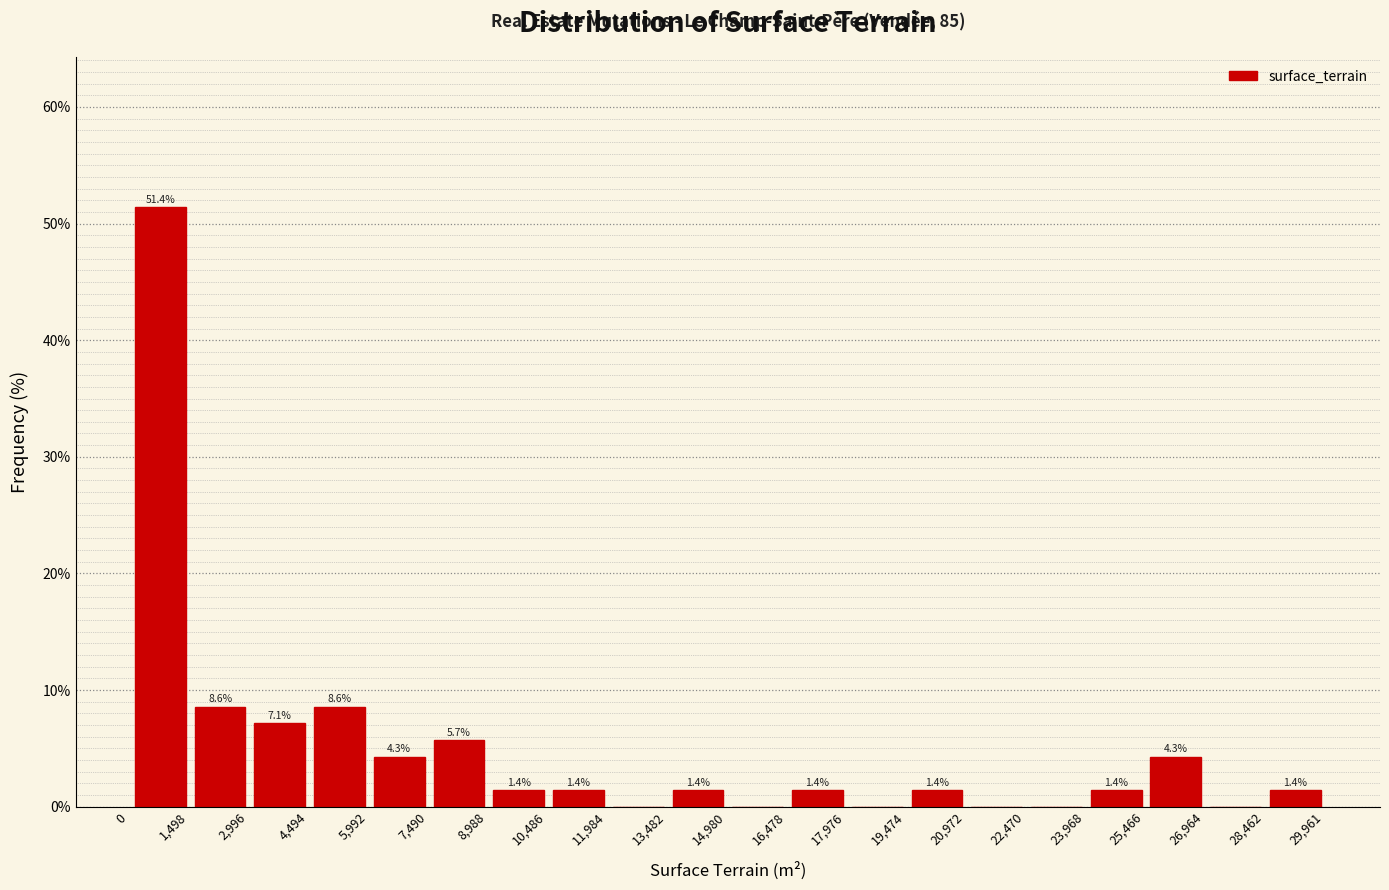

Which range on the x-axis has the tallest bar?

0 to 1600